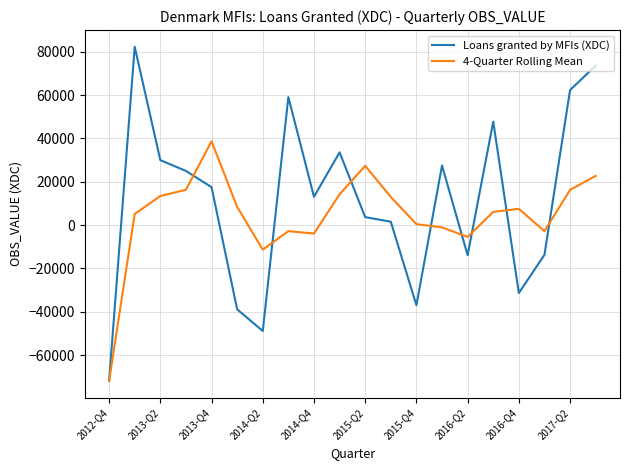

Which series has the largest range (max minus min)?

Loans granted by MFIs (XDC)